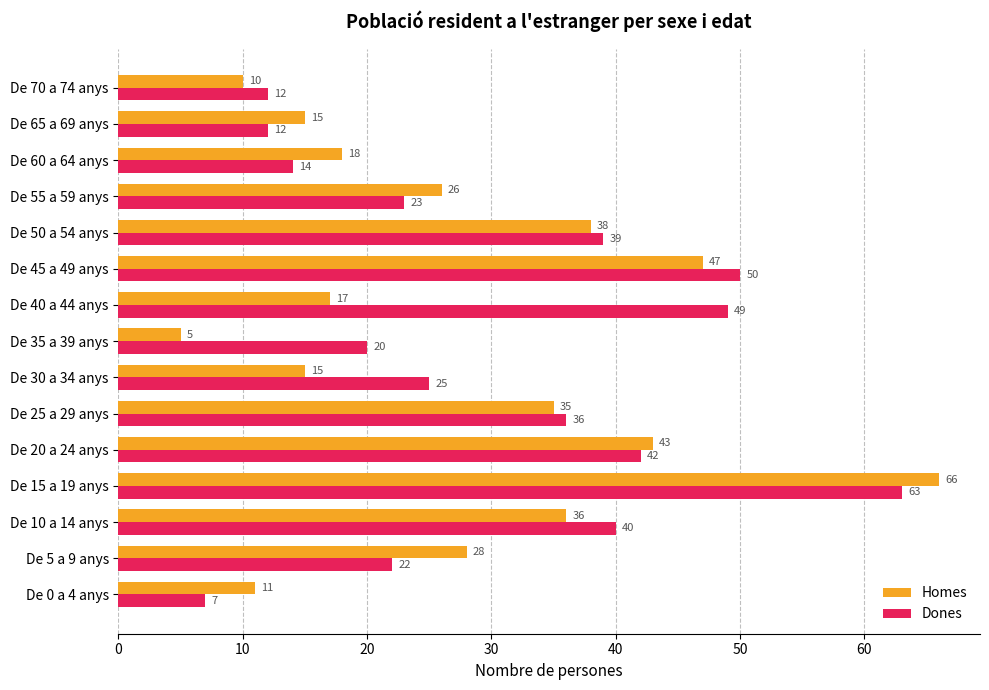

The Dones series shows 61 at De 50 a 54 anys. True or false?

False